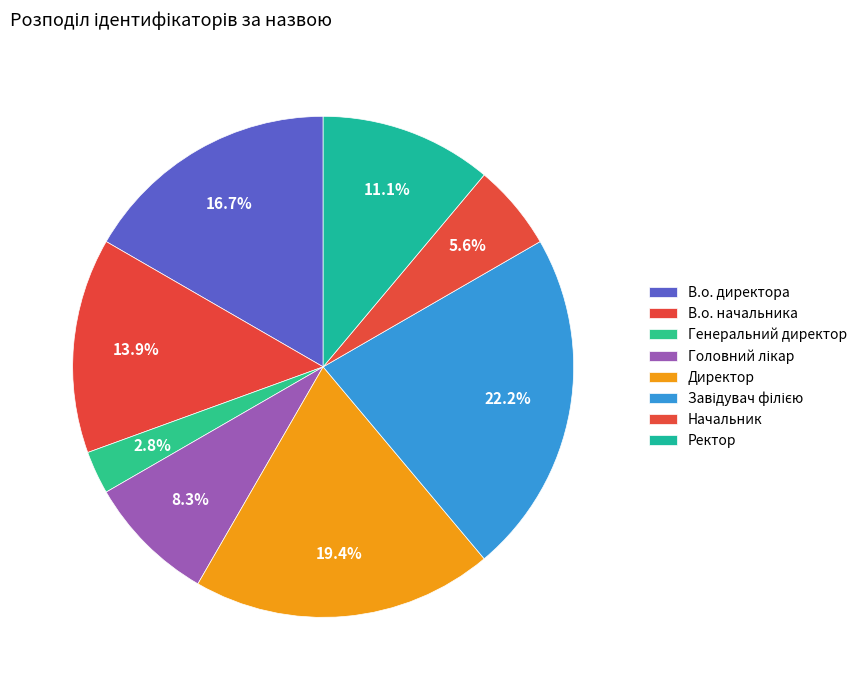

What is the ratio of the value at Завідувач філією to the value at Начальник?

4.0